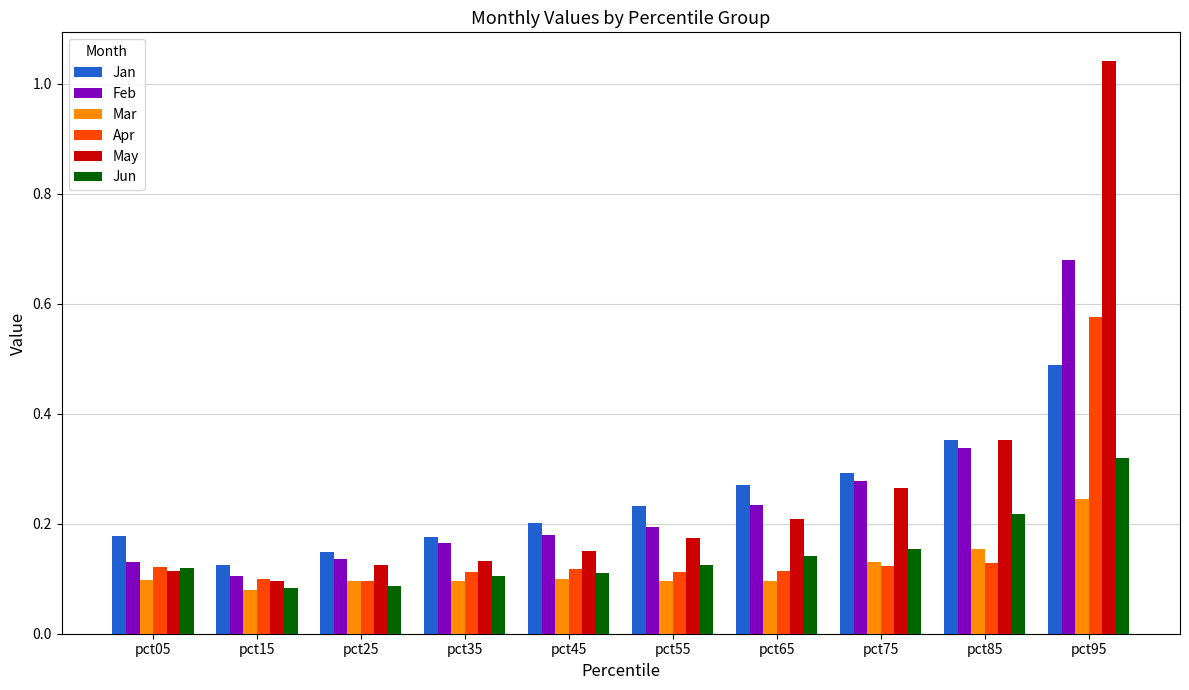

Which series has the largest total across all categories?

May